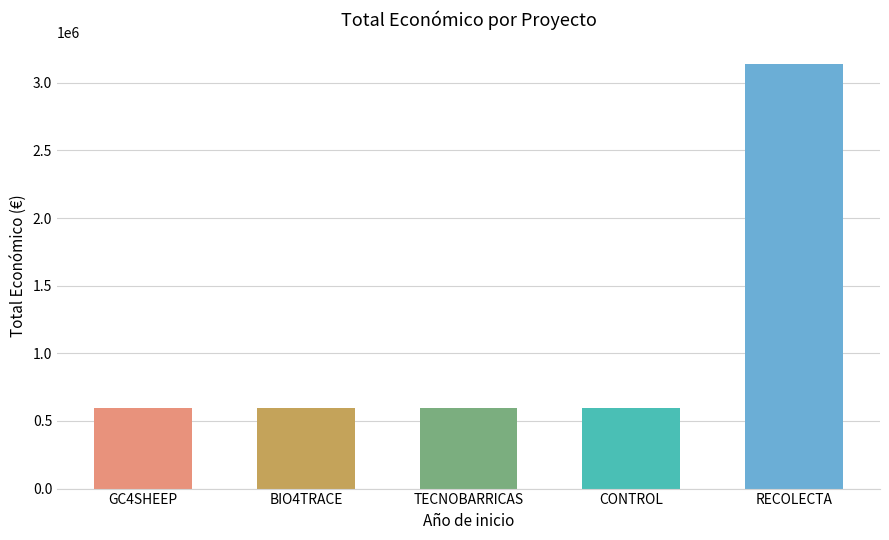

Is it true that the value at GC4SHEEP is 599022?

True